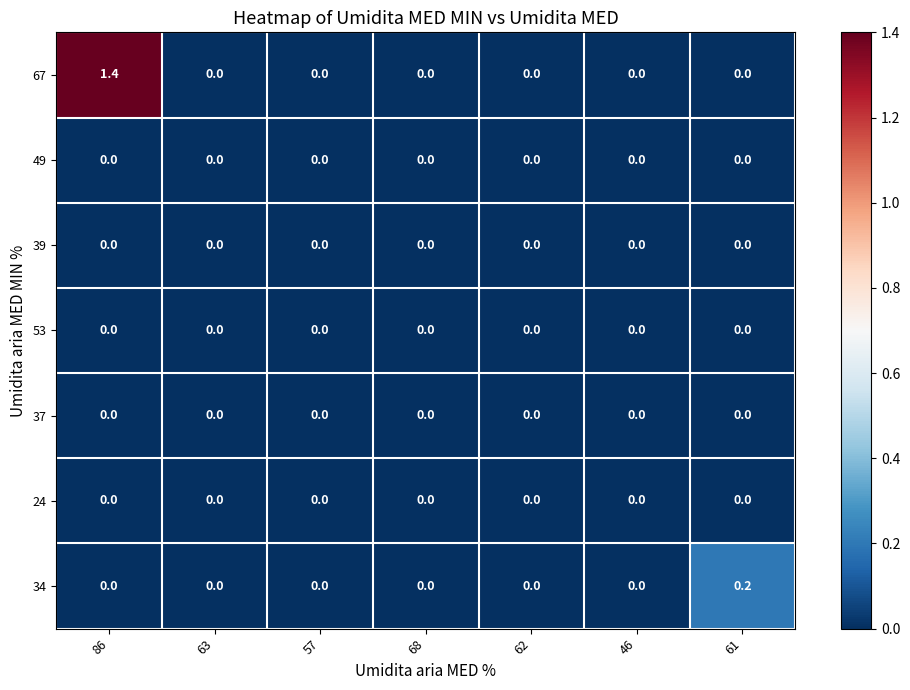

Which series changed the most between 63 and 61?

34